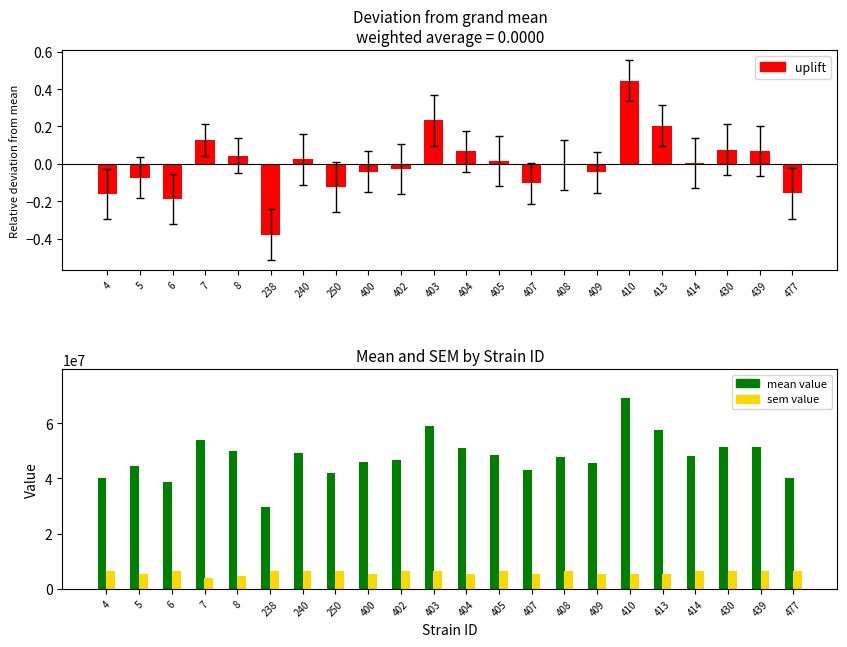

At which category does the chart reach its minimum across all series?

238